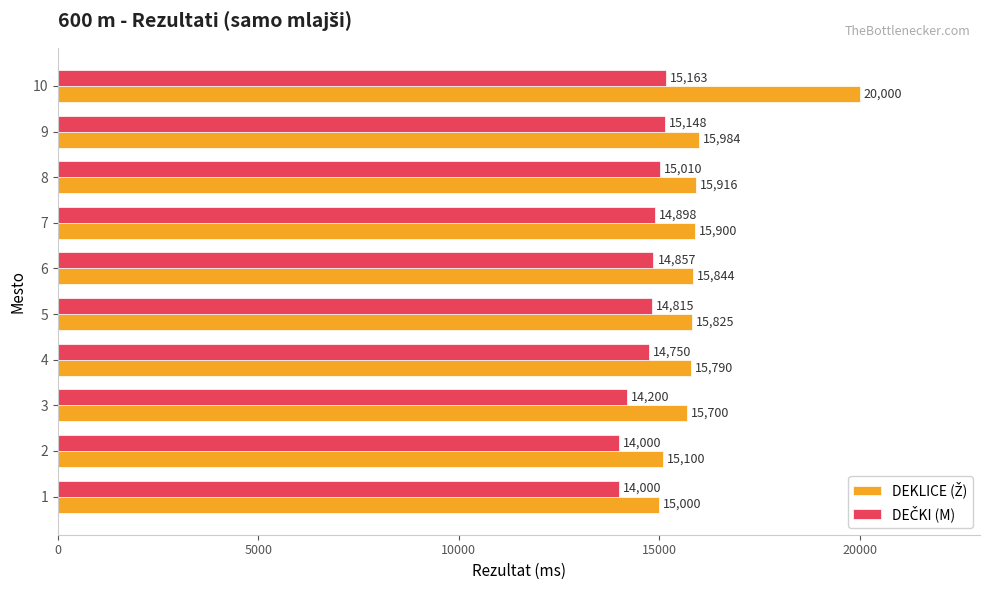

What is the total value across all series at 5?

30640